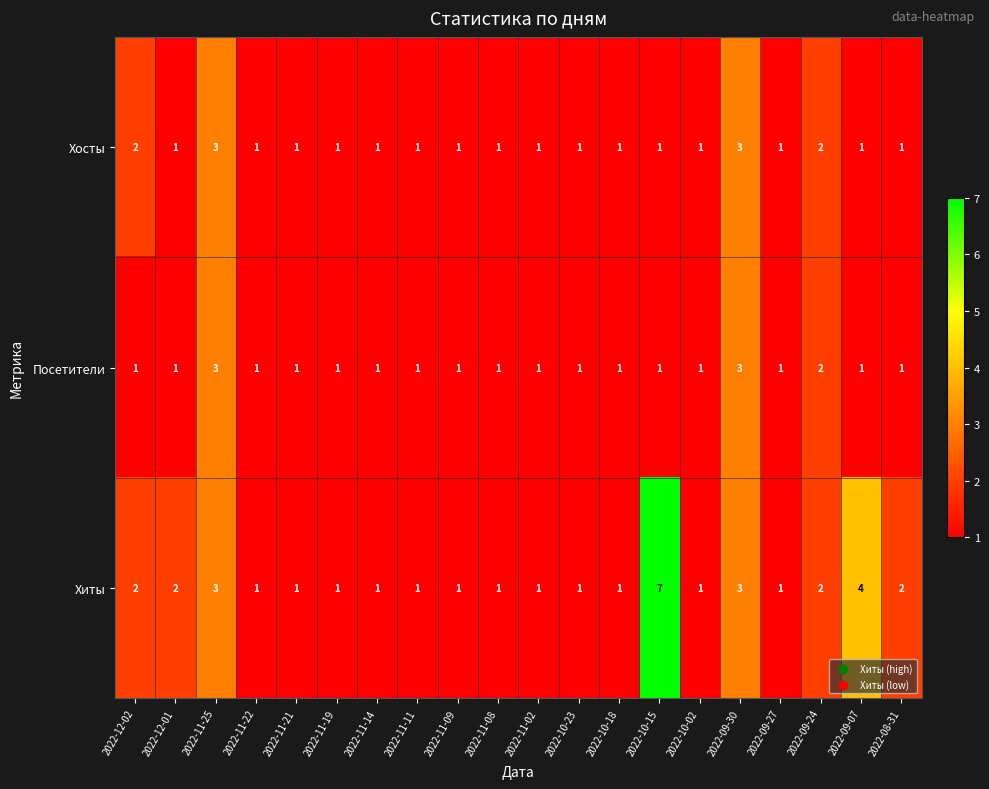

What is the total value across all series at 2022-12-02?

5